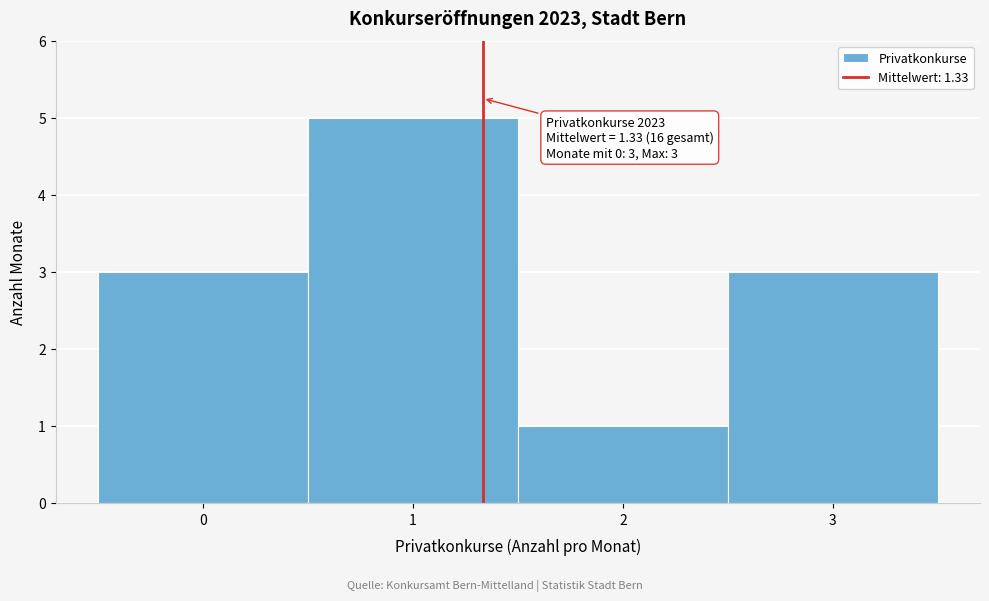

Which range on the x-axis has the tallest bar?

0.5 to 1.5